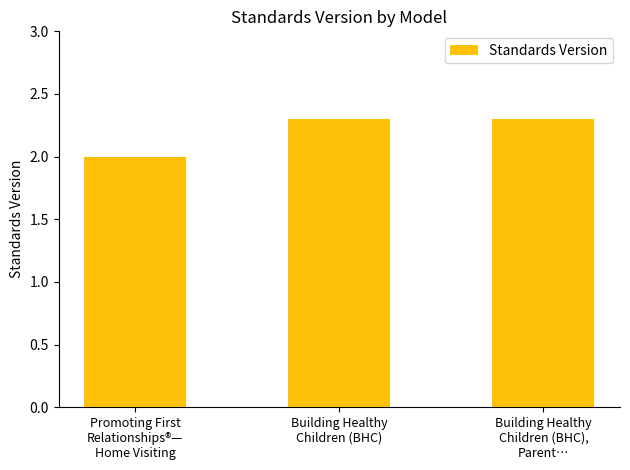

How many data points are above 2?

2